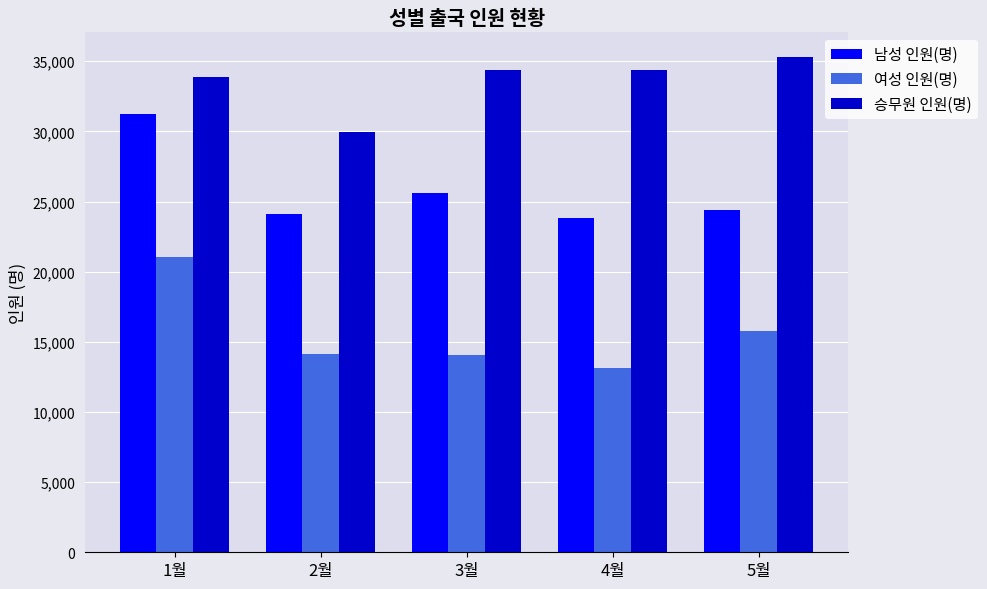

What is the difference between the maximum and second lowest values in the 남성 인원(명) series?

7108